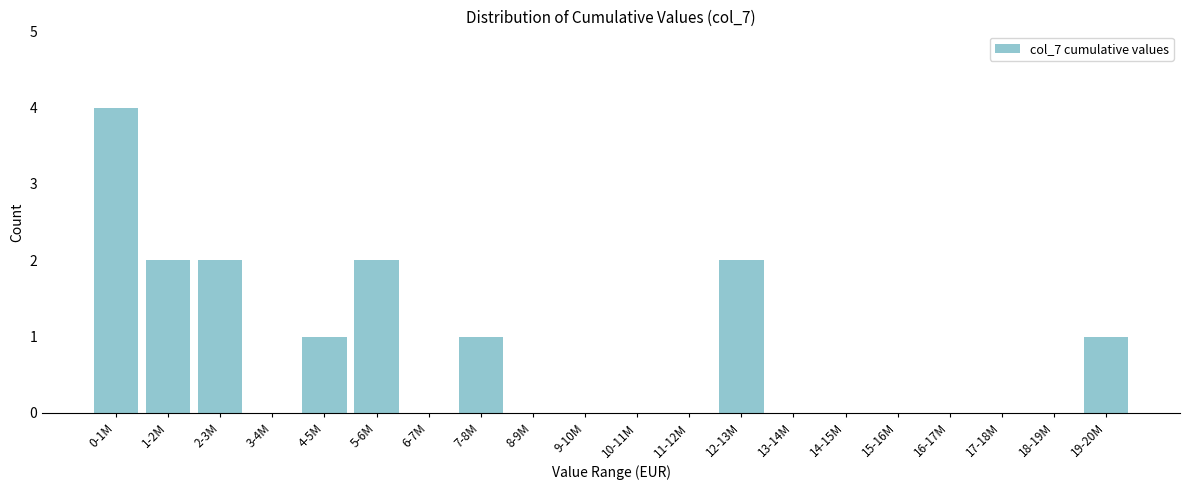

Reading right to left, extract all data points from this chart.

19-20M=1	18-19M=0	17-18M=0	16-17M=0	15-16M=0	14-15M=0	13-14M=0	12-13M=2	11-12M=0	10-11M=0	9-10M=0	8-9M=0	7-8M=1	6-7M=0	5-6M=2	4-5M=1	3-4M=0	2-3M=2	1-2M=2	0-1M=4